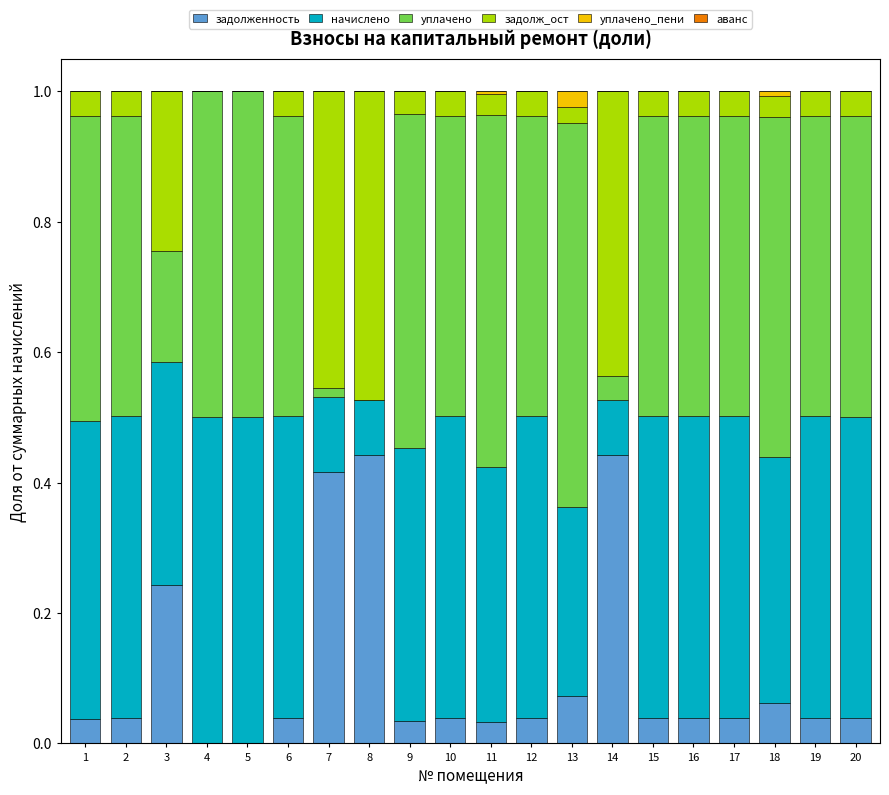

How many data points does each series have?

20